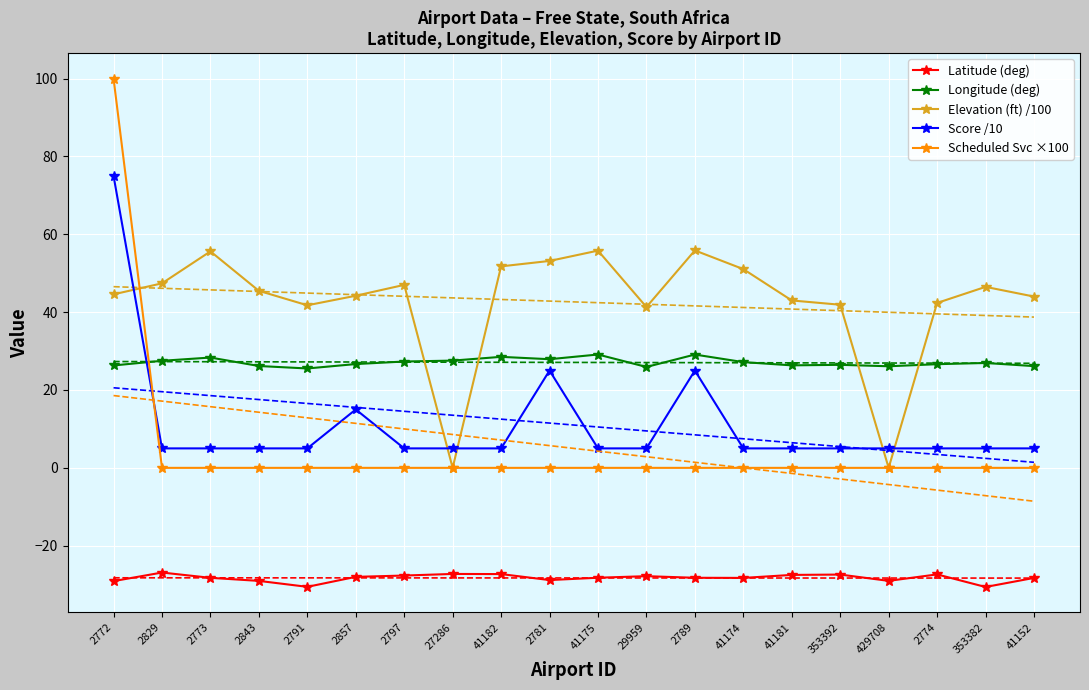

The value of Latitude (deg) at 41174 is -50.2. True or false?

False